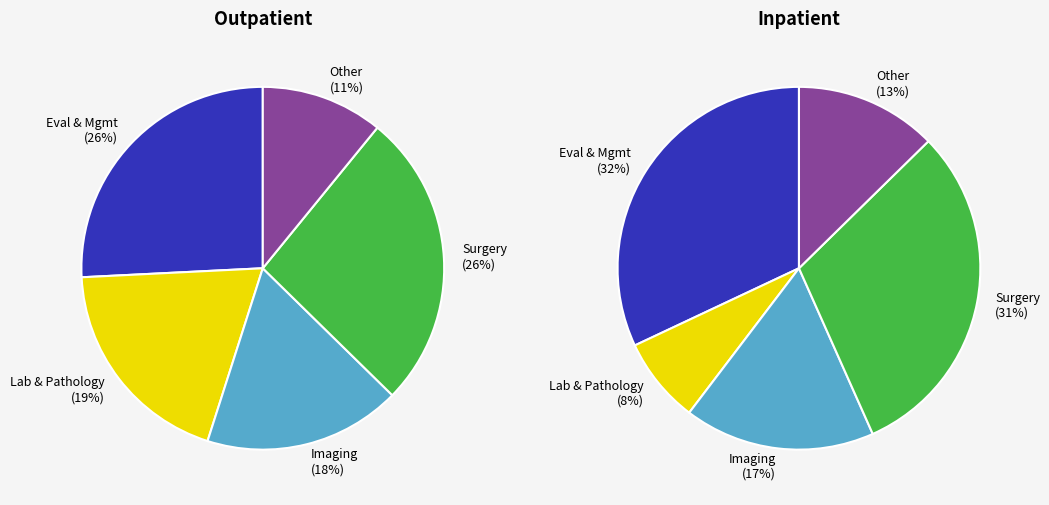

What is the smallest slice in the pie chart?

Laboratory & Pathology Services